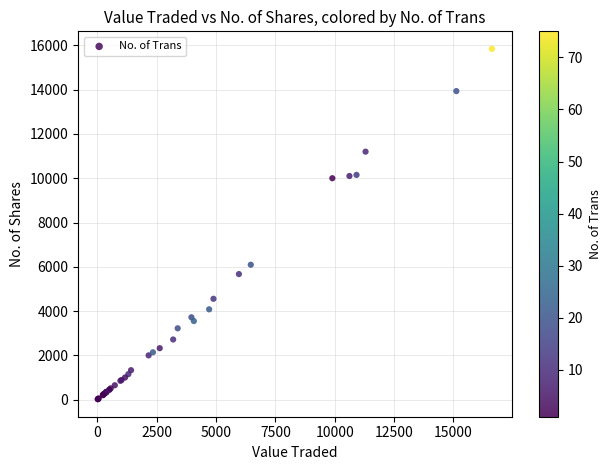

What Y value in the scatter plot is closest to 7931?

6093